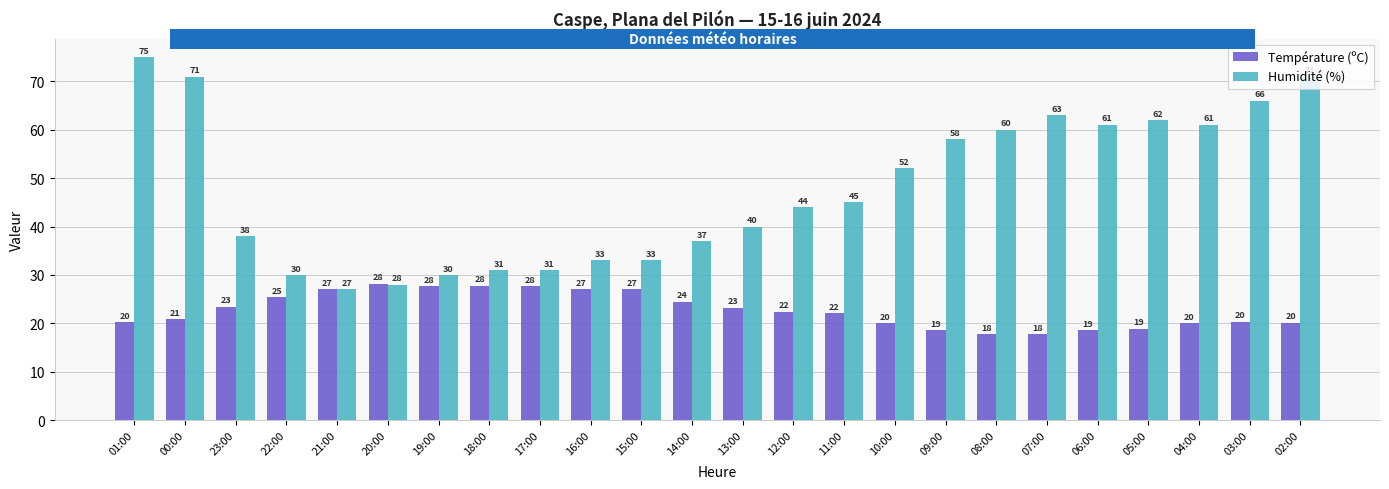

What is the sum of the Humidité (%) values at 23:00 and 12:00?

82.0